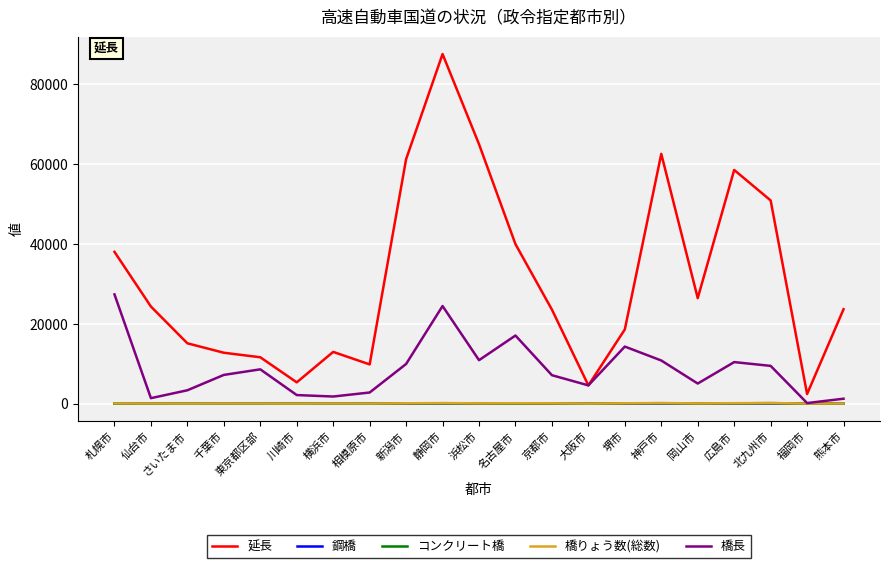

How many interior local peaks does the 橋長 series have?

5